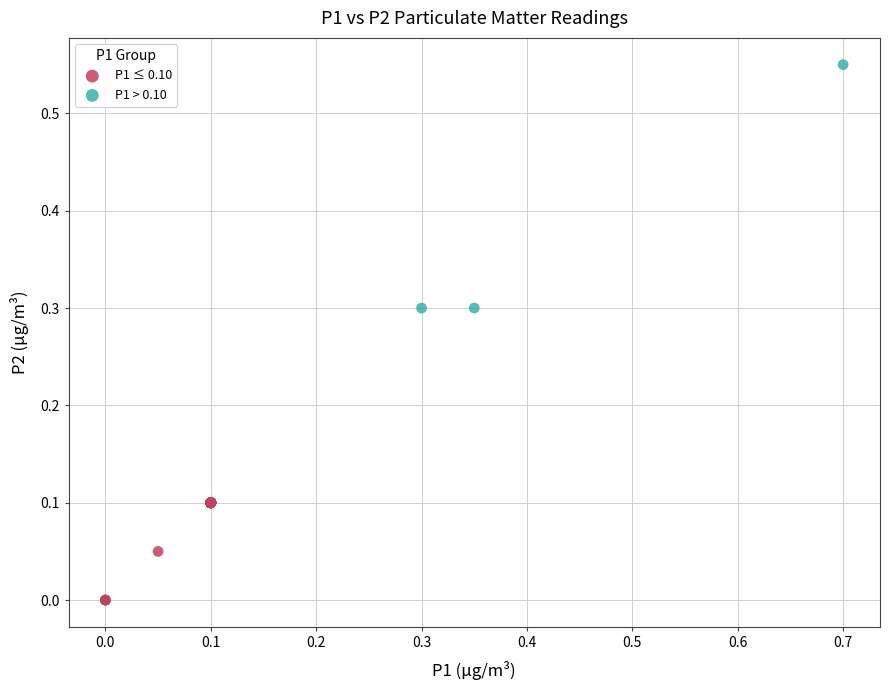

Which series contains the highest Y value?

P1 > 0.10